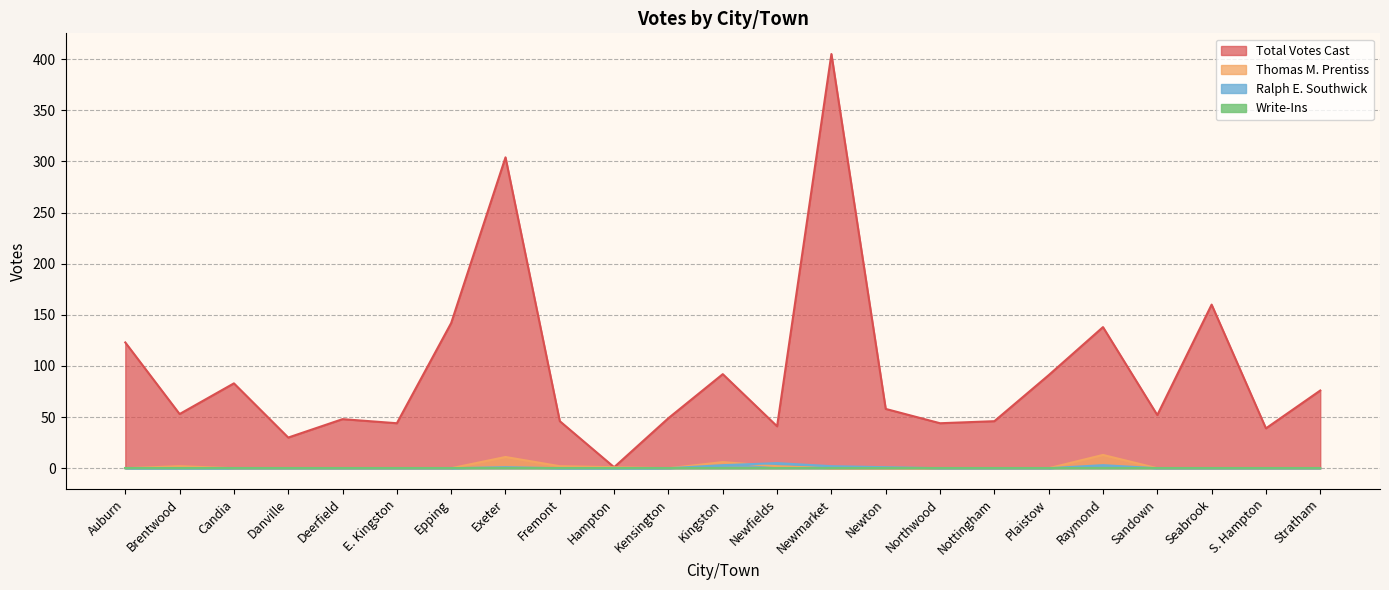

What is the value of the Total Votes Cast point at the 13th from the left?

41